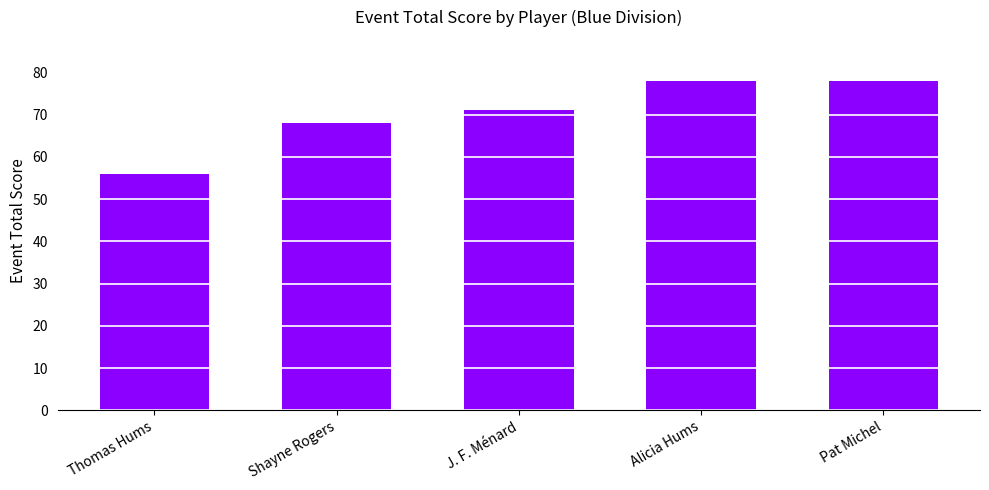

What is the minimum value shown in the chart?

56